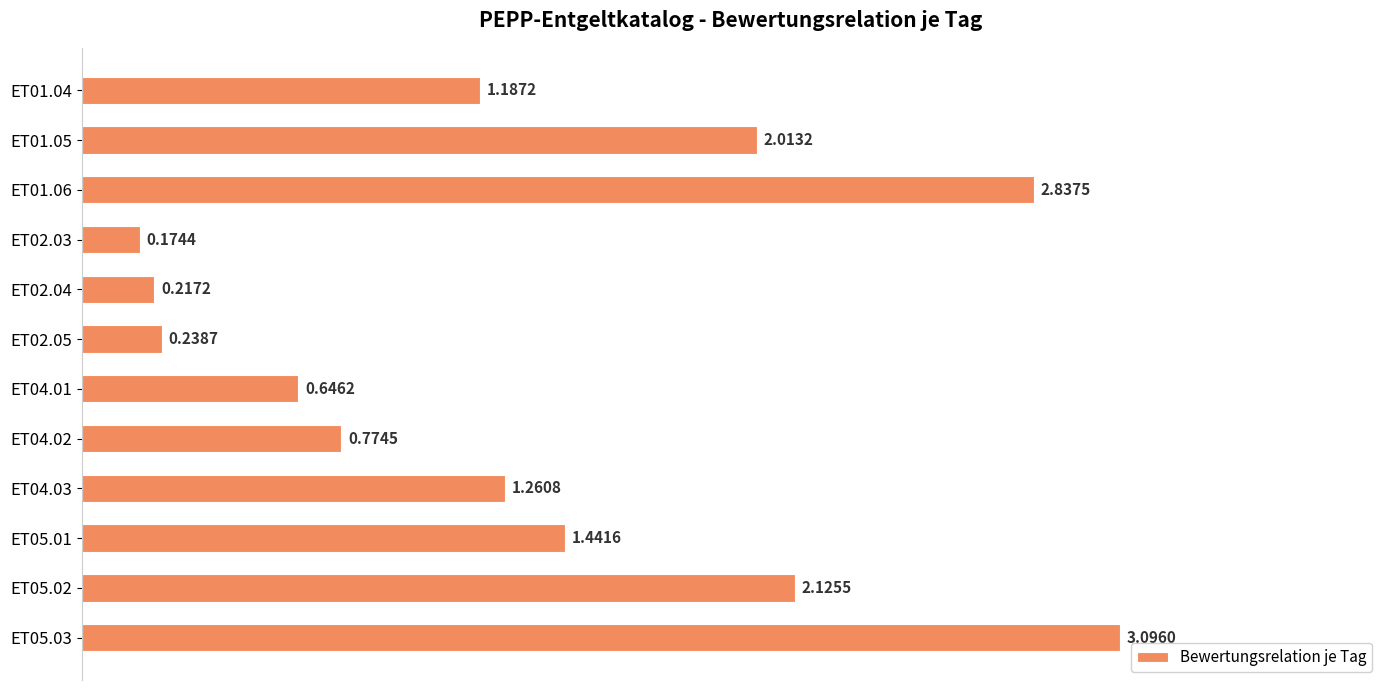

What is the change in value from ET04.01 to ET05.01?

+0.8